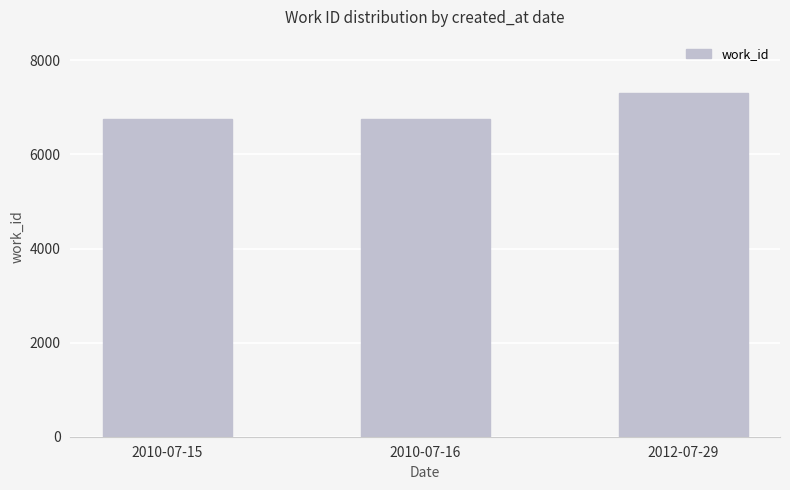

What is the smallest value displayed?

6748